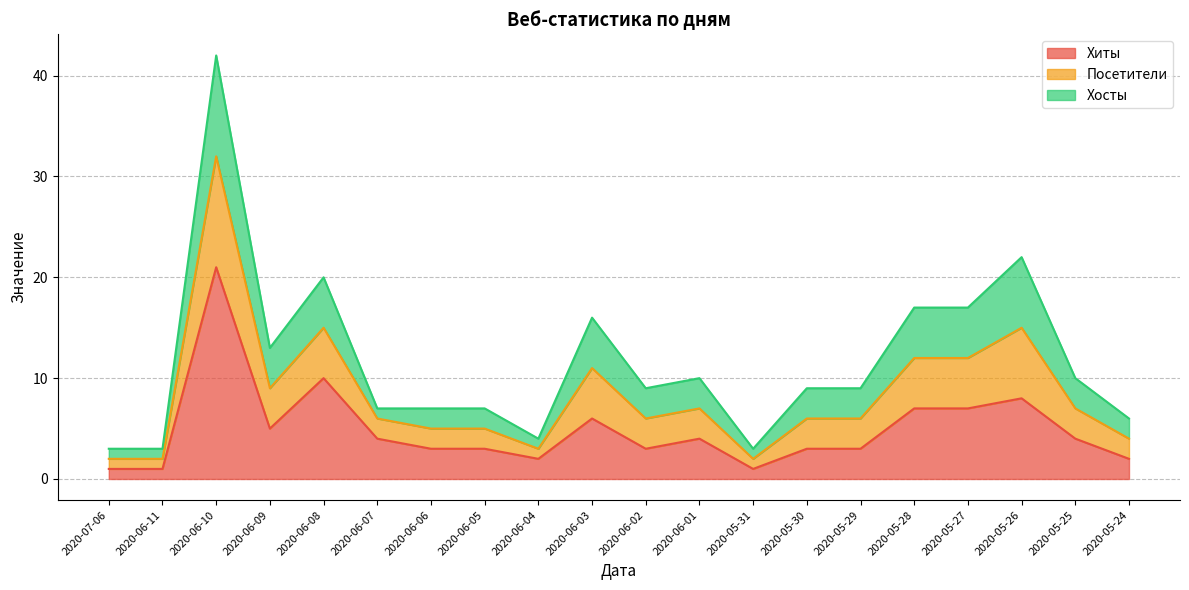

Between 2020-06-09 and 2020-06-05, which is larger?

2020-06-09